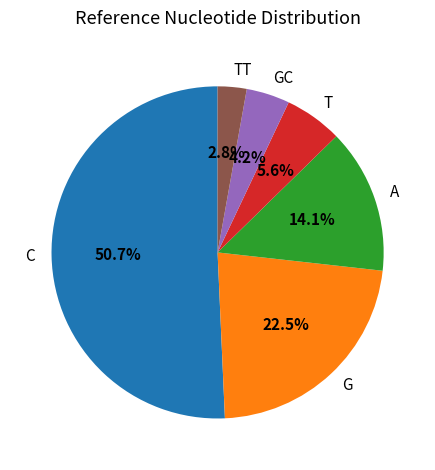

To the nearest percent, what is the combined percentage of A and C?

65%